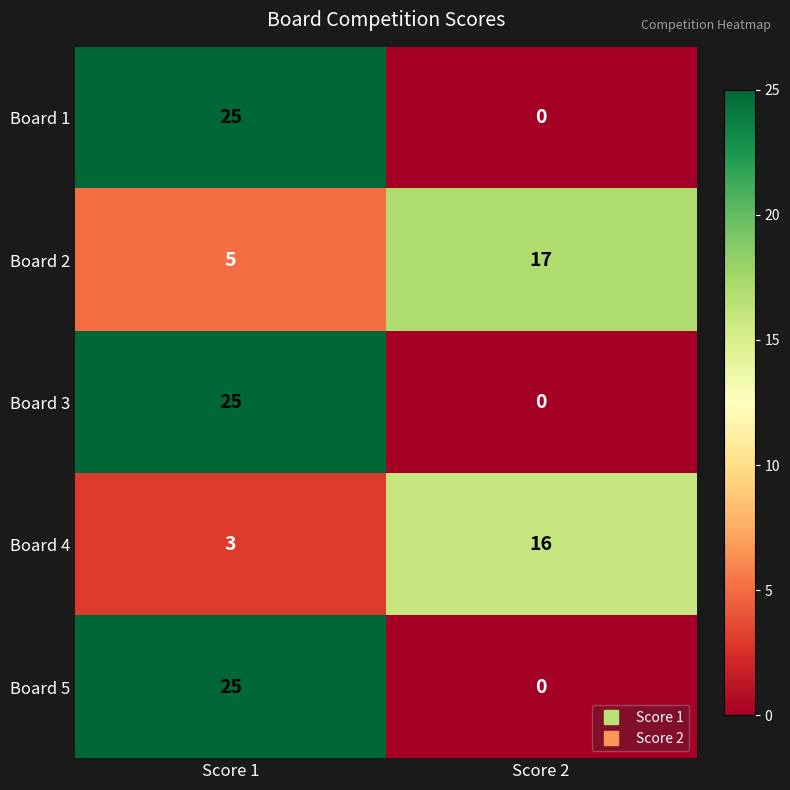

What is the spread (max minus min) of values at Score 2?

17